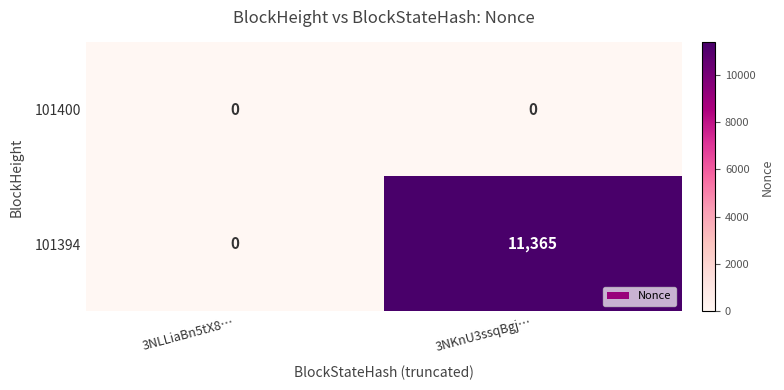

The 101394 series shows 0 at 3NLLiaBn5tX8…. True or false?

True